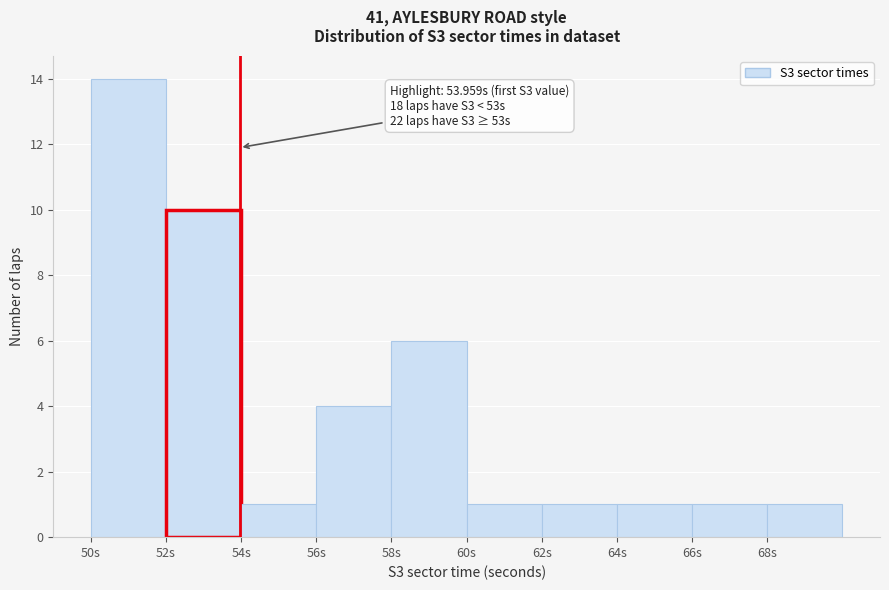

Which range on the x-axis has the tallest bar?

50 to 52